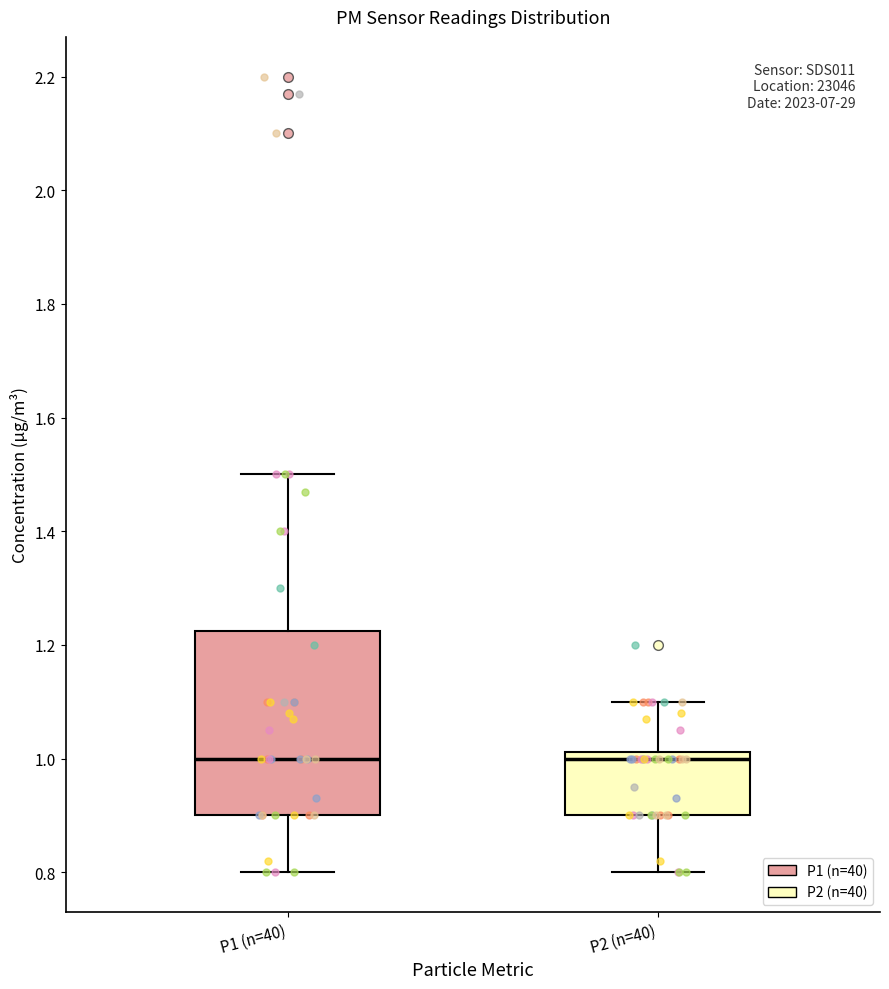

Reading left to right, read every box against the y-axis: the position of its median line, the range the box covers, and the ends of its whiskers. The values are not printed on the chart, so give them approximately, as read against the axis.

P1 (n=40): median 1.00, box 0.90 to 1.22, whiskers 0.80 to 1.50
P2 (n=40): median 1.00, box 0.90 to 1.02, whiskers 0.80 to 1.10